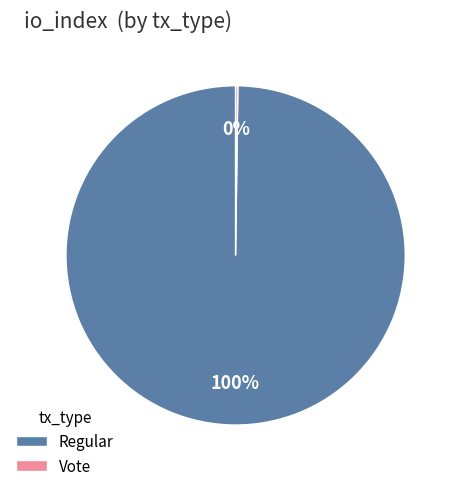

To the nearest percent, what is the difference between the largest and smallest slice percentages?

100%